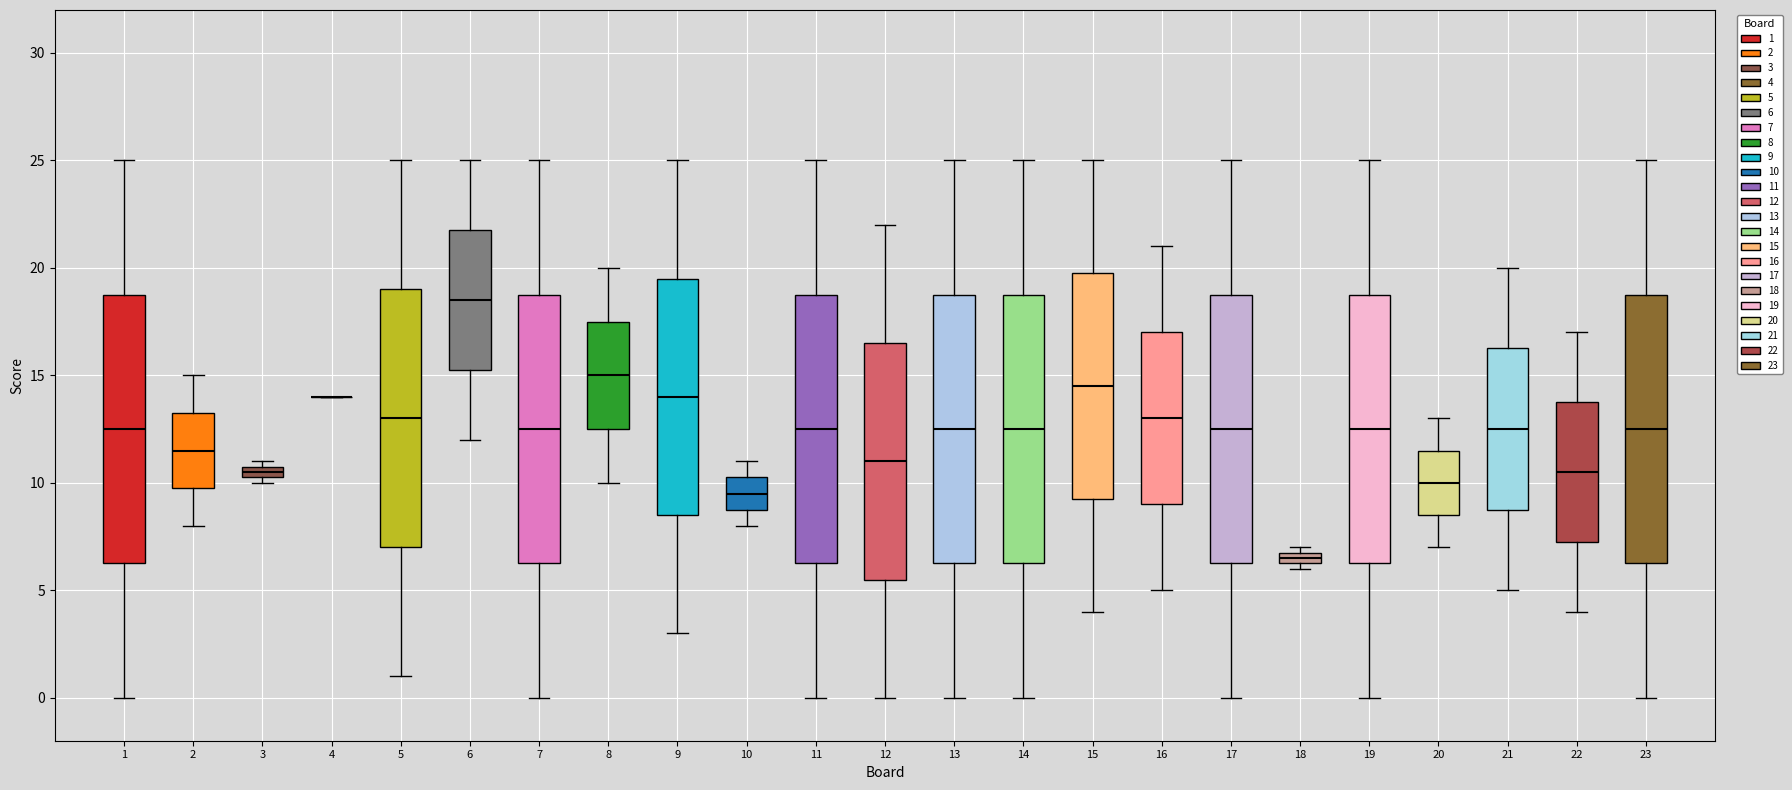

Where is the lower edge of the box at x = 18 on the y-axis? The values are not printed on the chart, so give them approximately, as read against the axis.

6.5